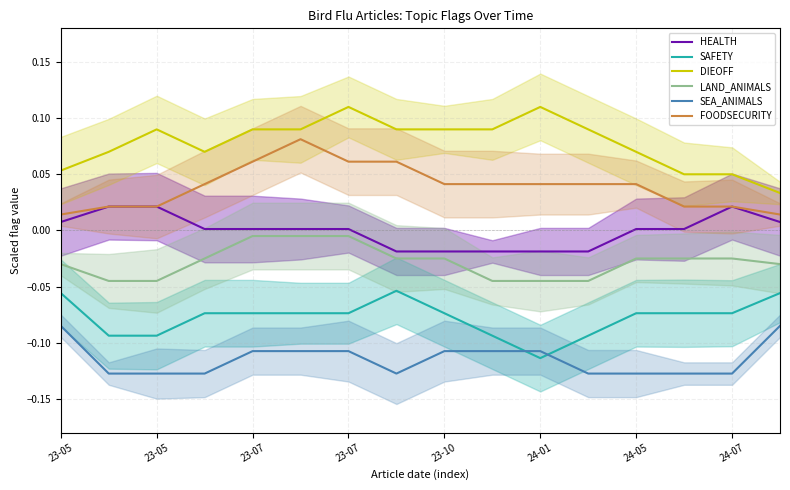

Is it true that HEALTH equals 0.0 at 23-05?

True